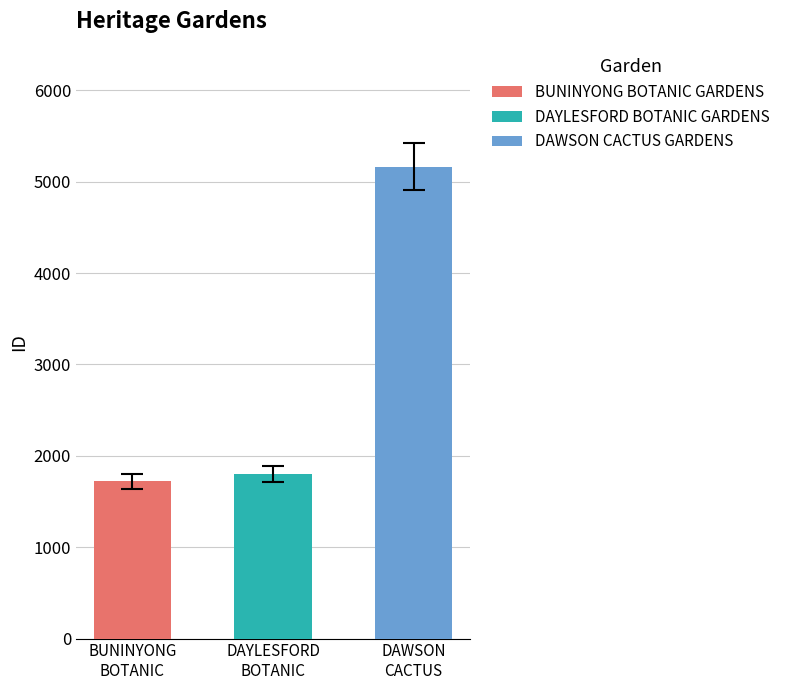

At which label is the value closest to 3441?

DAYLESFORD BOTANIC GARDENS